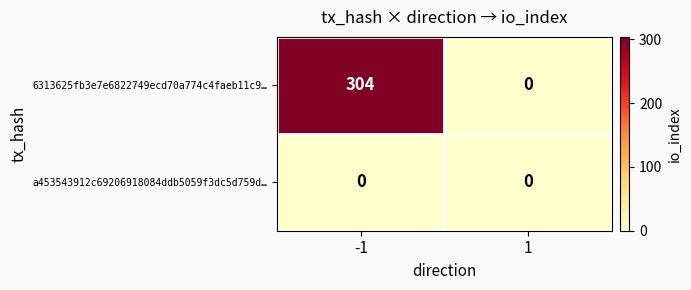

What is the greatest value displayed?

304